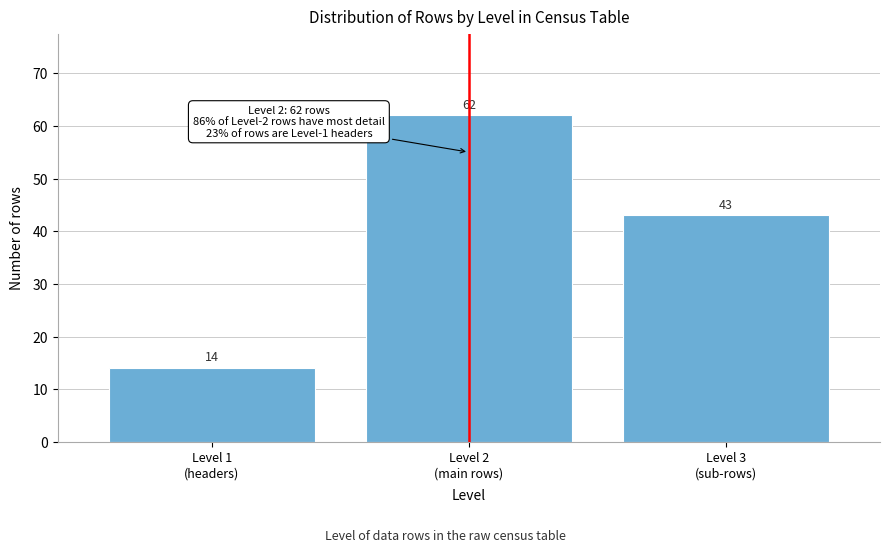

Reading left to right, list all the values displayed in this chart.

14	62	43